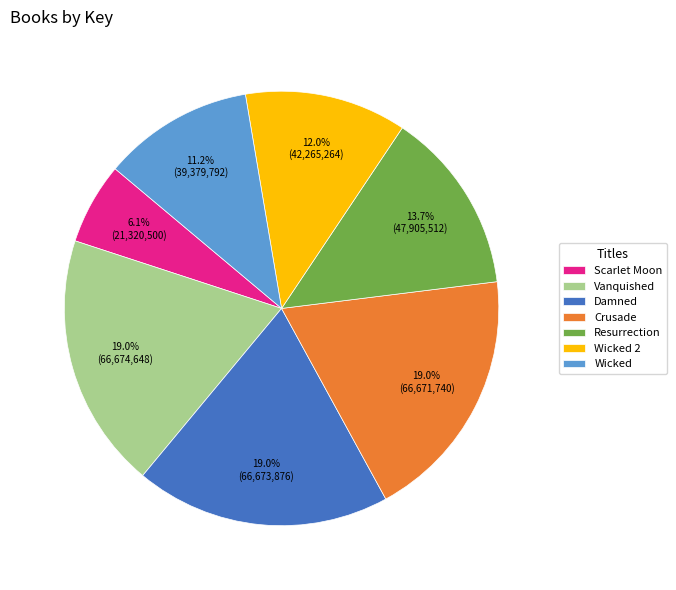

To the nearest percent, what portion does Wicked 2 represent?

12%